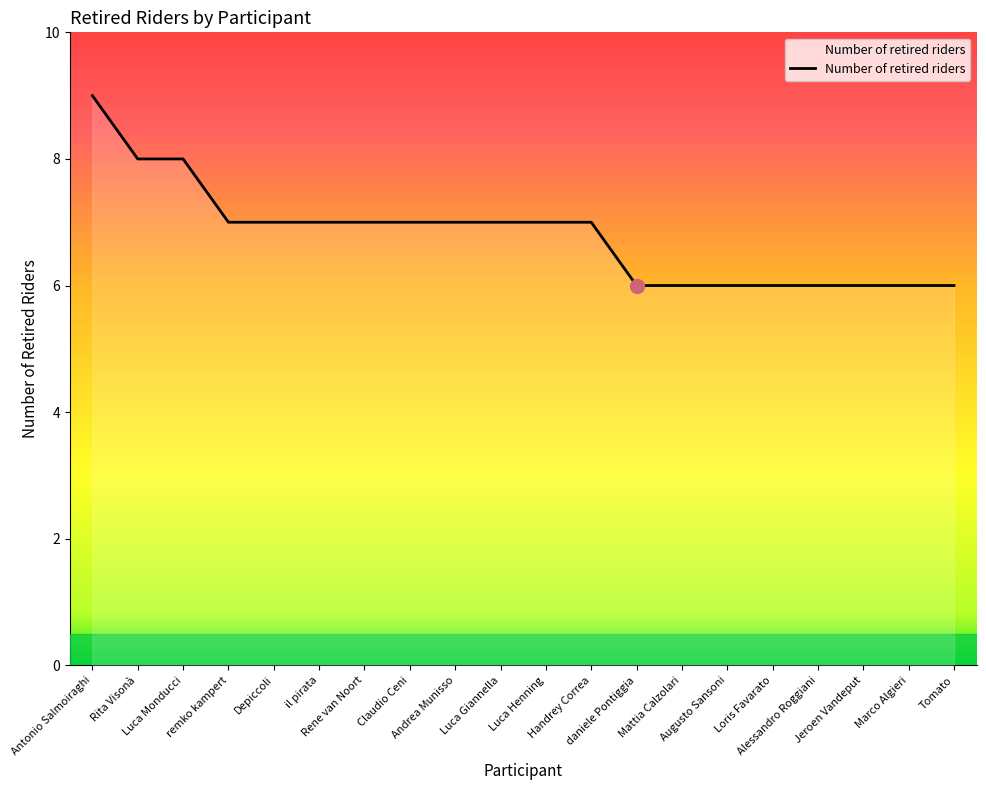

What is the minimum value shown in the chart?

6